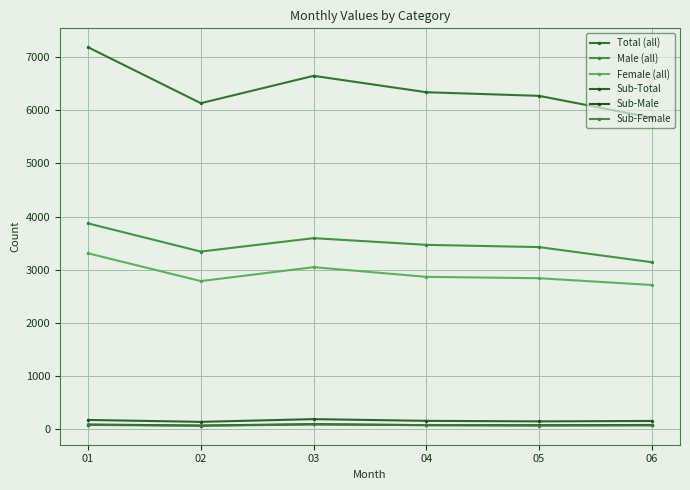

Which category has the highest value in the Sub-Total series?

03